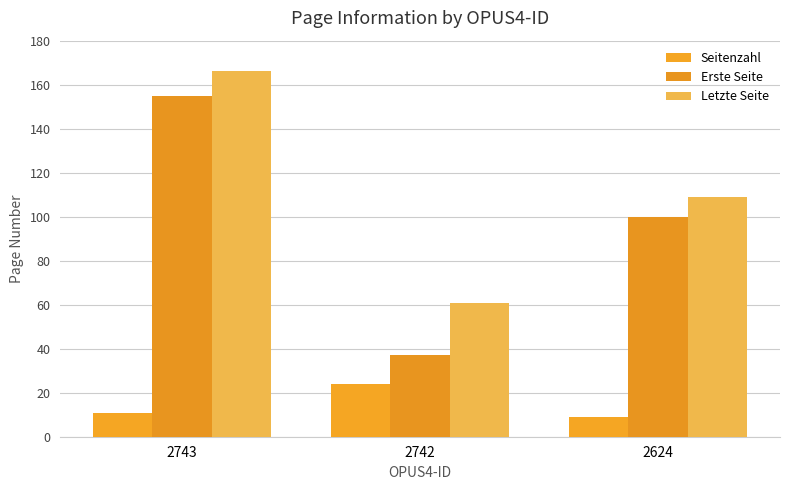

What value does the Erste Seite series have at 2742, to the nearest 50?

50